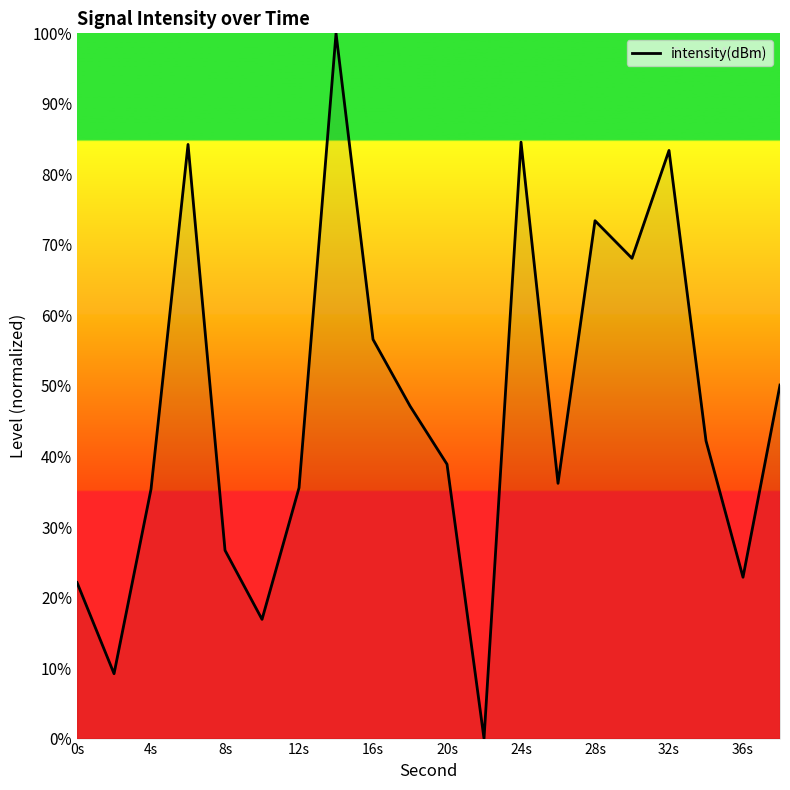

What is the difference between the maximum and minimum values?

100.0